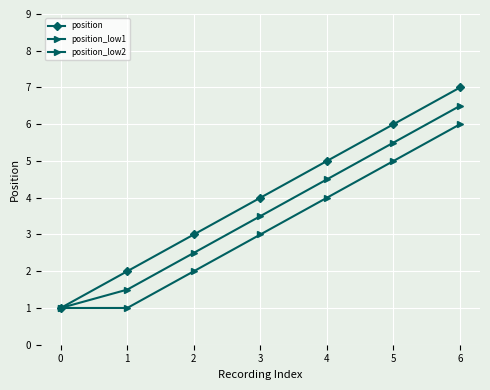

What is the value of the position_low2 point at the 5th from the left?

4.0